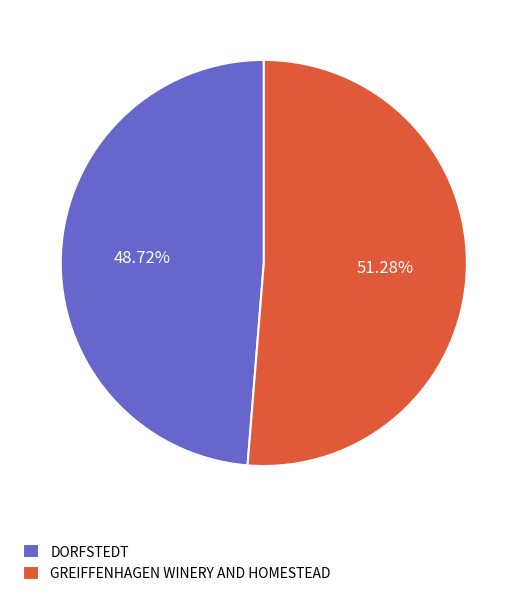

Does GREIFFENHAGEN WINERY AND HOMESTEAD represent more than half of the total?

Yes